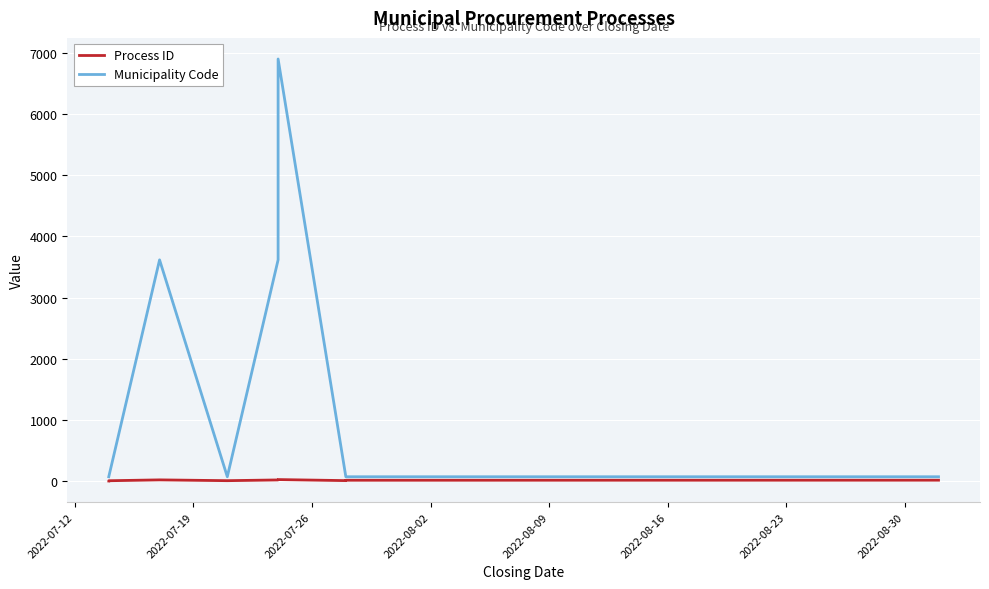

At how many categories does at least one series exceed 47?

17